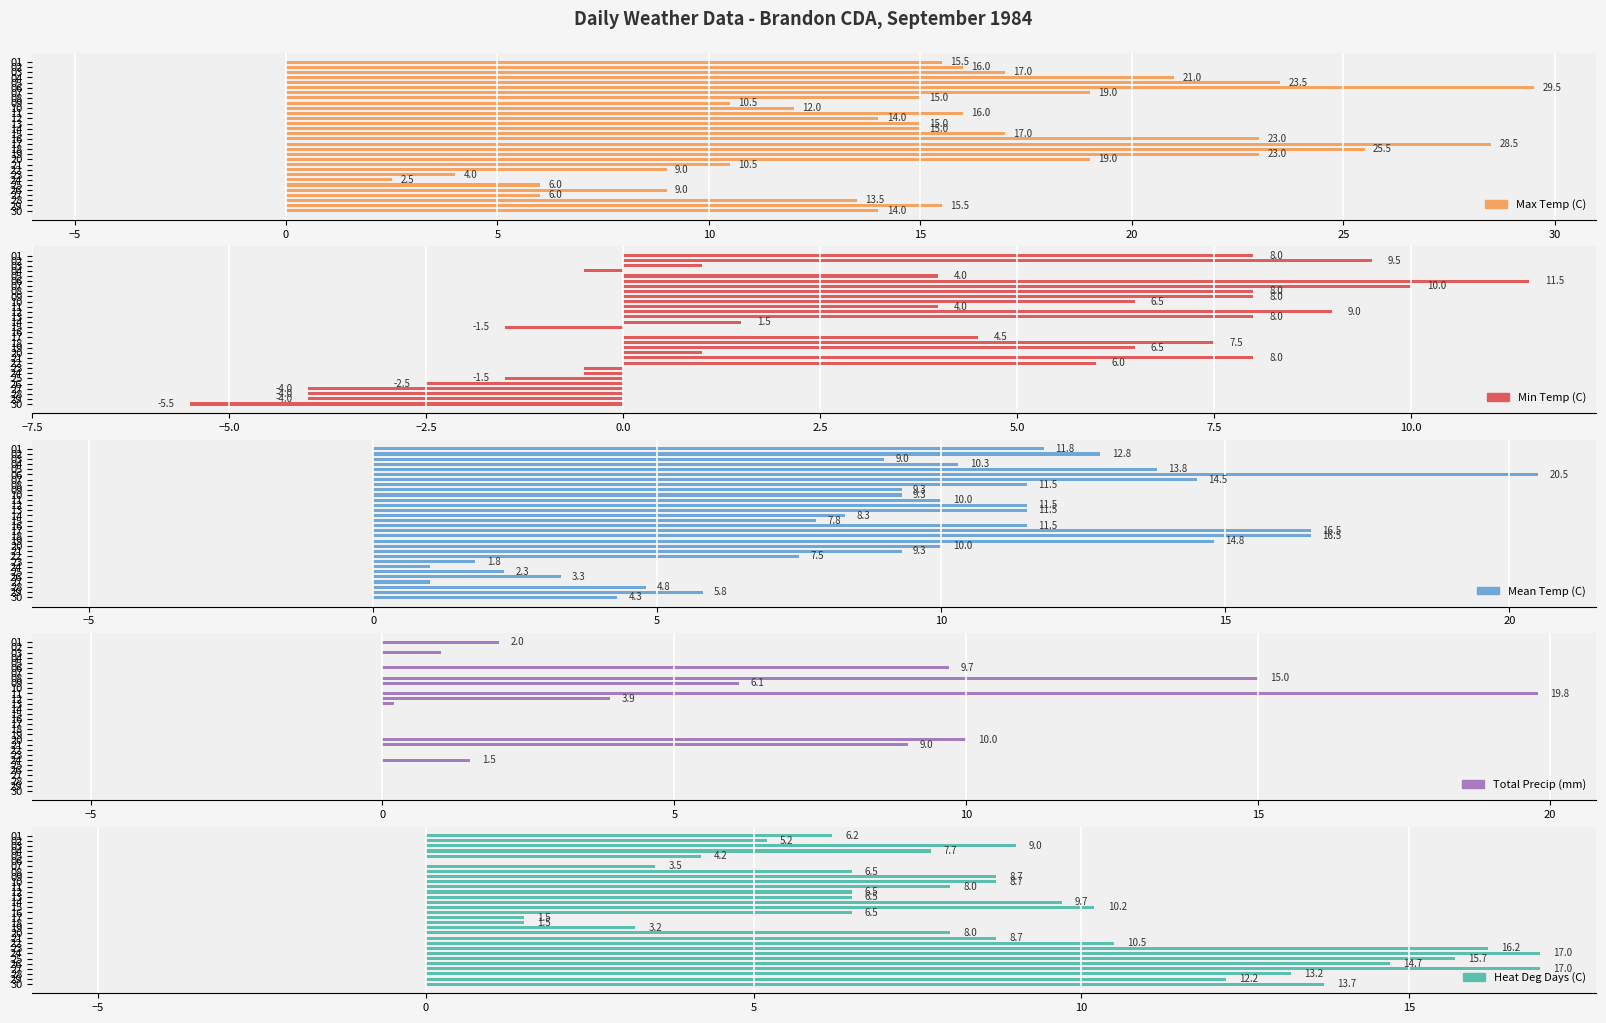

What is the smallest value displayed?

-5.5